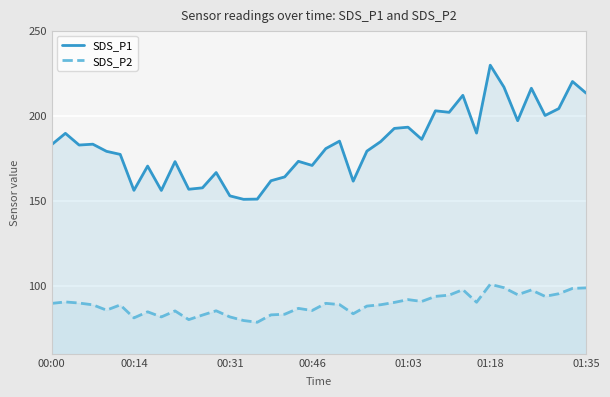

At 15, list the series in order from largest to smallest.

SDS_P1, SDS_P2